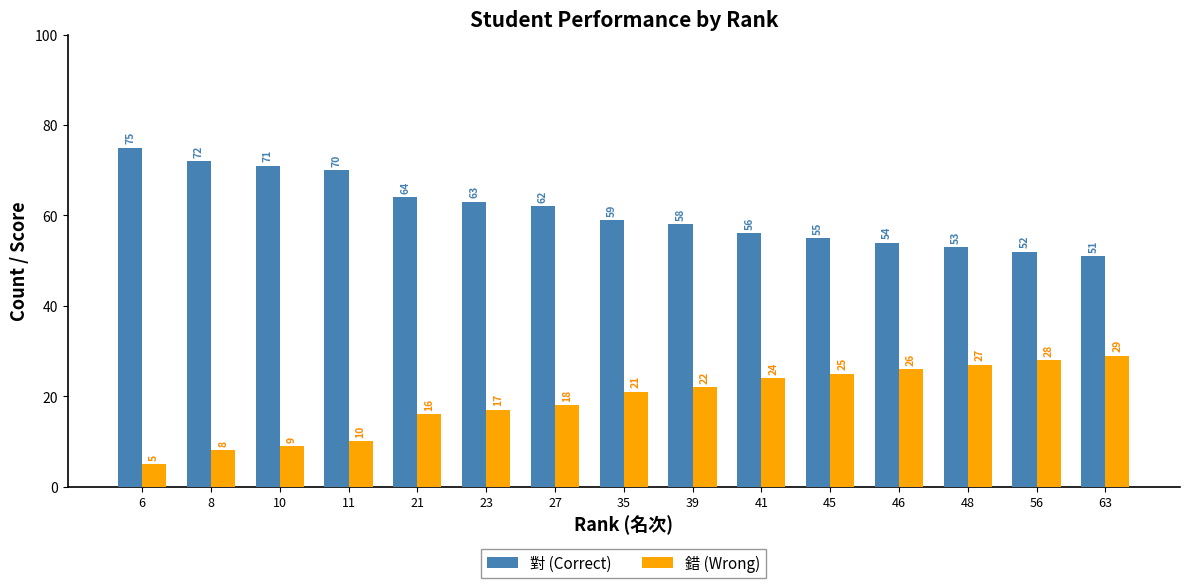

How many bars are there in each group?

2